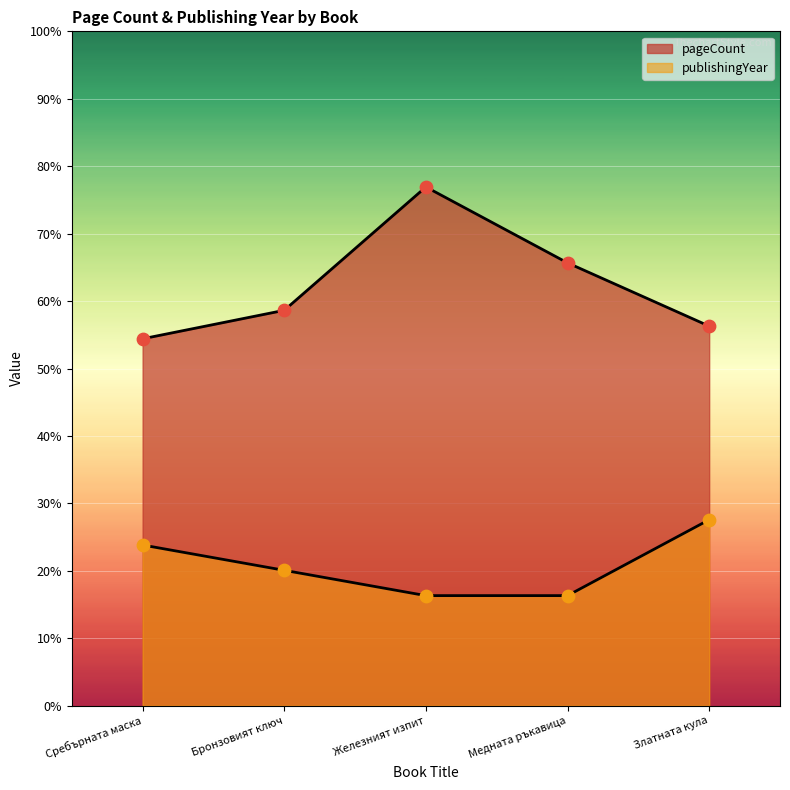

What are all the series names shown in the legend?

pageCount, publishingYear